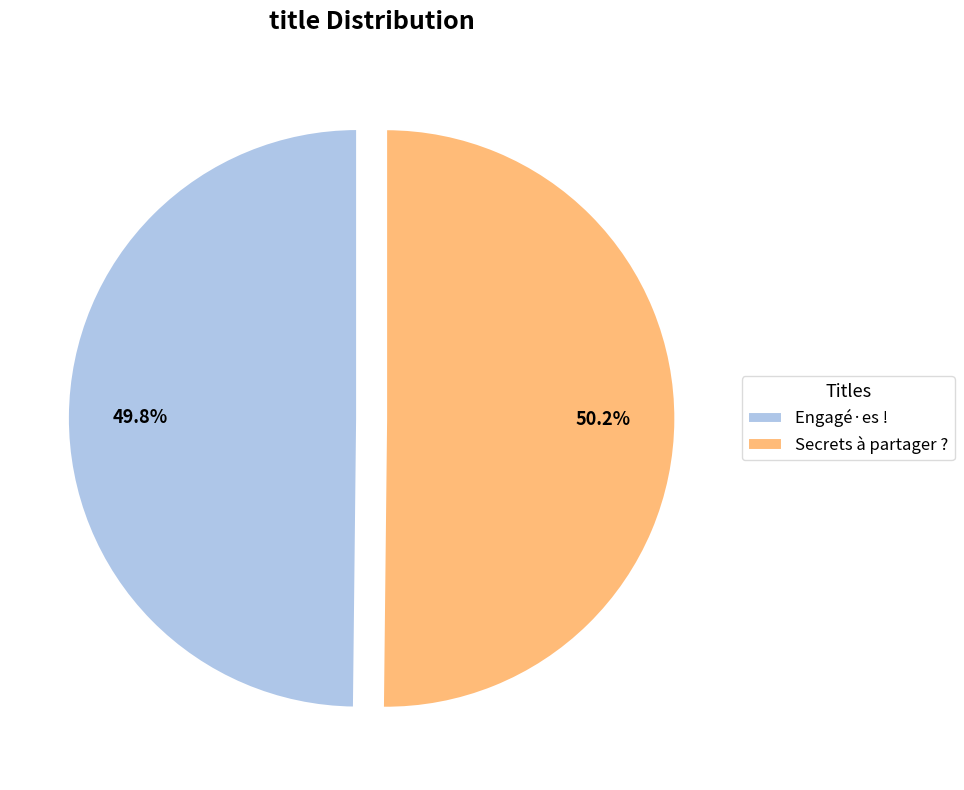

Is there any slice that represents more than half of the pie?

Yes